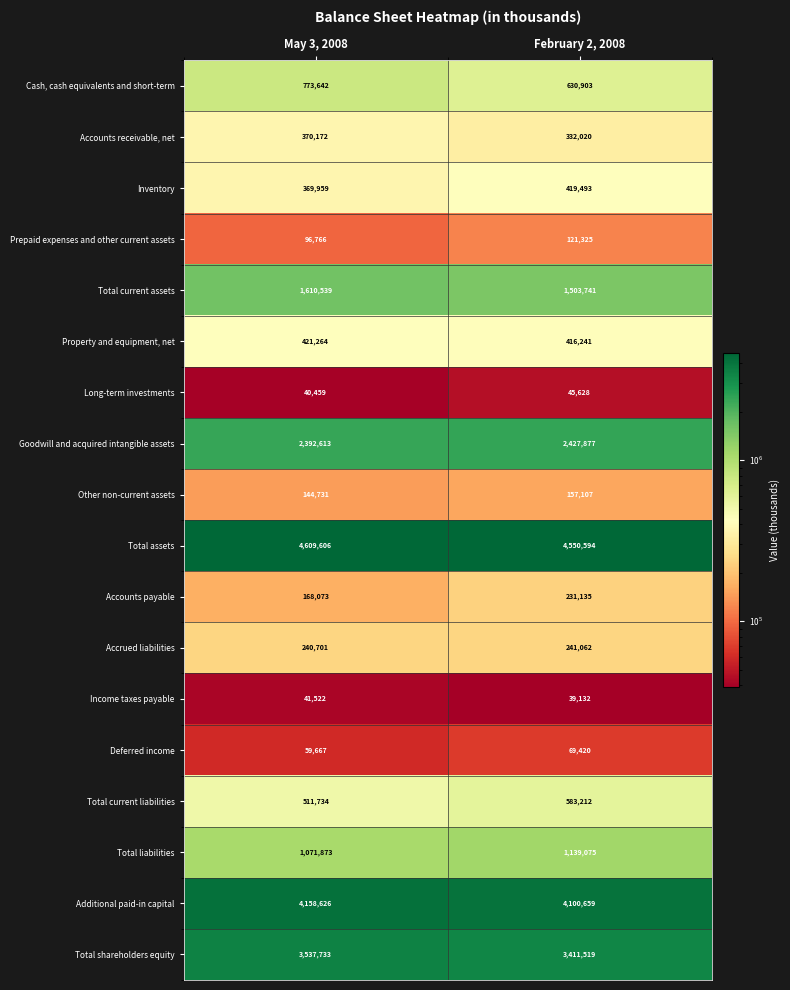

At how many categories does at least one series exceed 3381734?

2